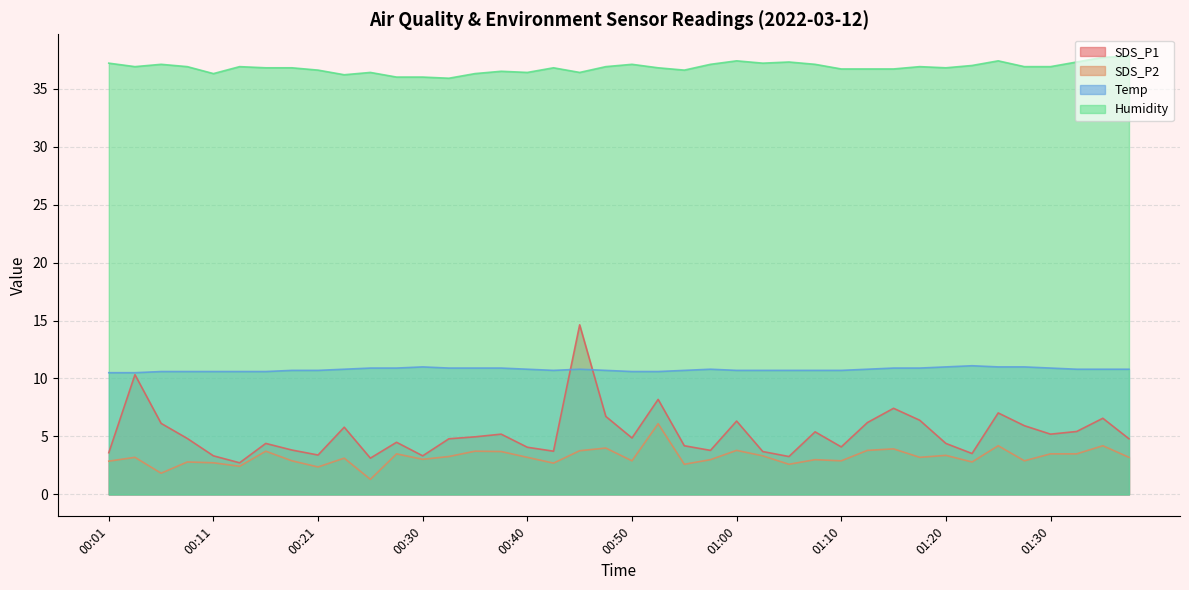

Which series changed the most between 01:00 and 01:27?

SDS_P2